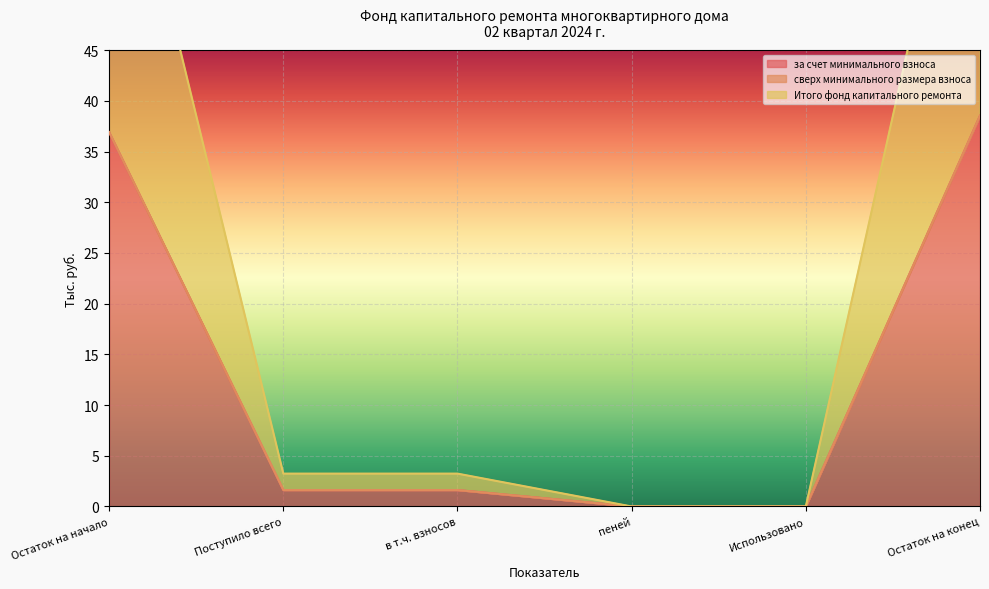

True or false: Итого фонд капитального ремонта has more than 0 interior local peaks.

False